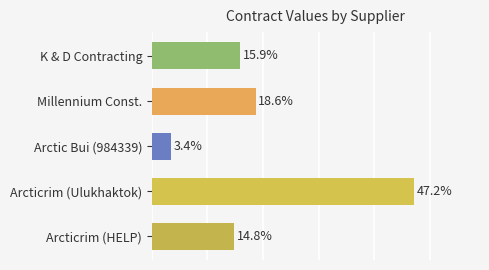

Which has a higher value, Arcticrim (HELP) or Arcticrim (Ulukhaktok)?

Arcticrim (Ulukhaktok)